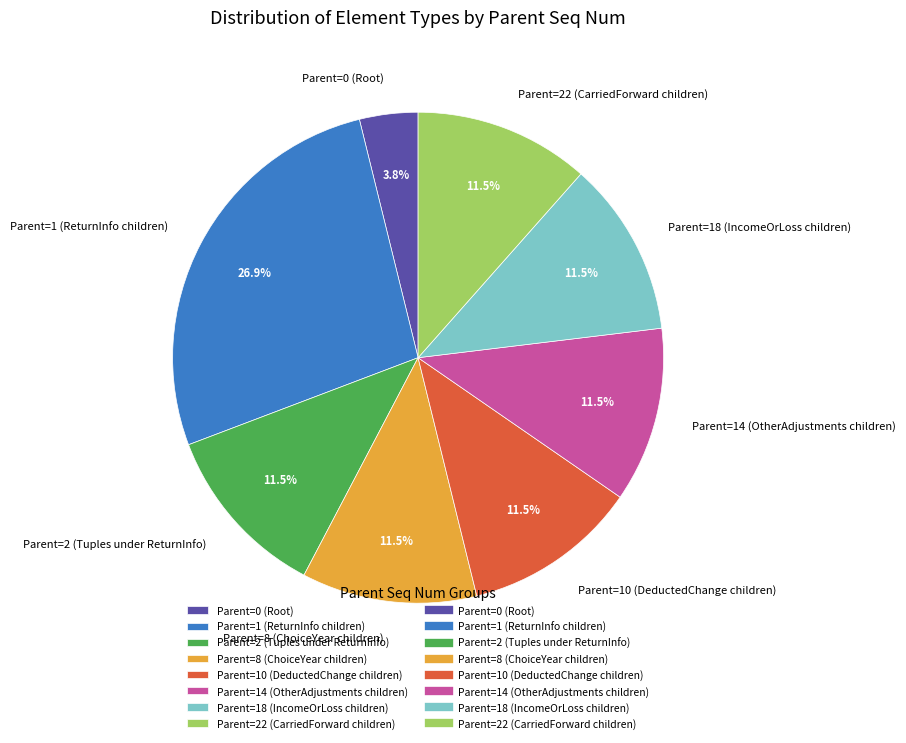

Approximately how many times larger is the value at Parent=2 (Tuples under ReturnInfo) compared to Parent=22 (CarriedForward children)?

1.0